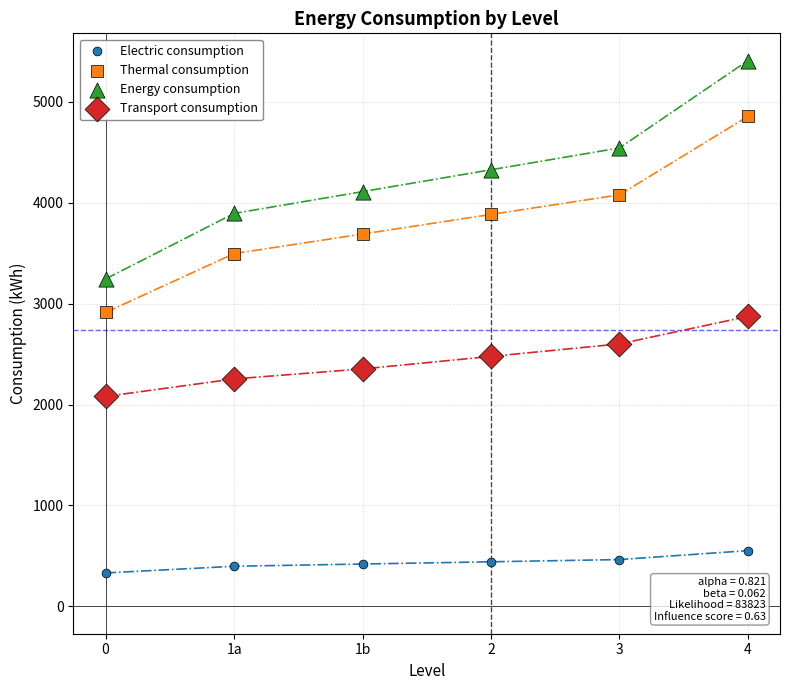

Across all data points, what is the range of Y values (max minus min)?

5075.1